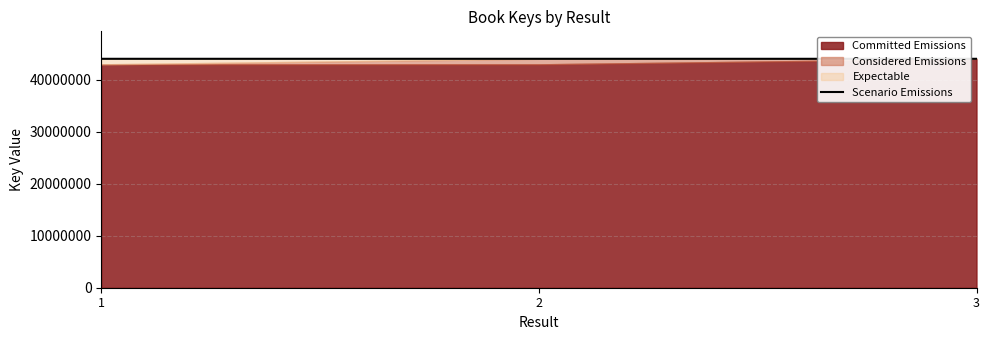

Reading left to right, what are all the values shown in this chart?

44034968	44034726	44034726